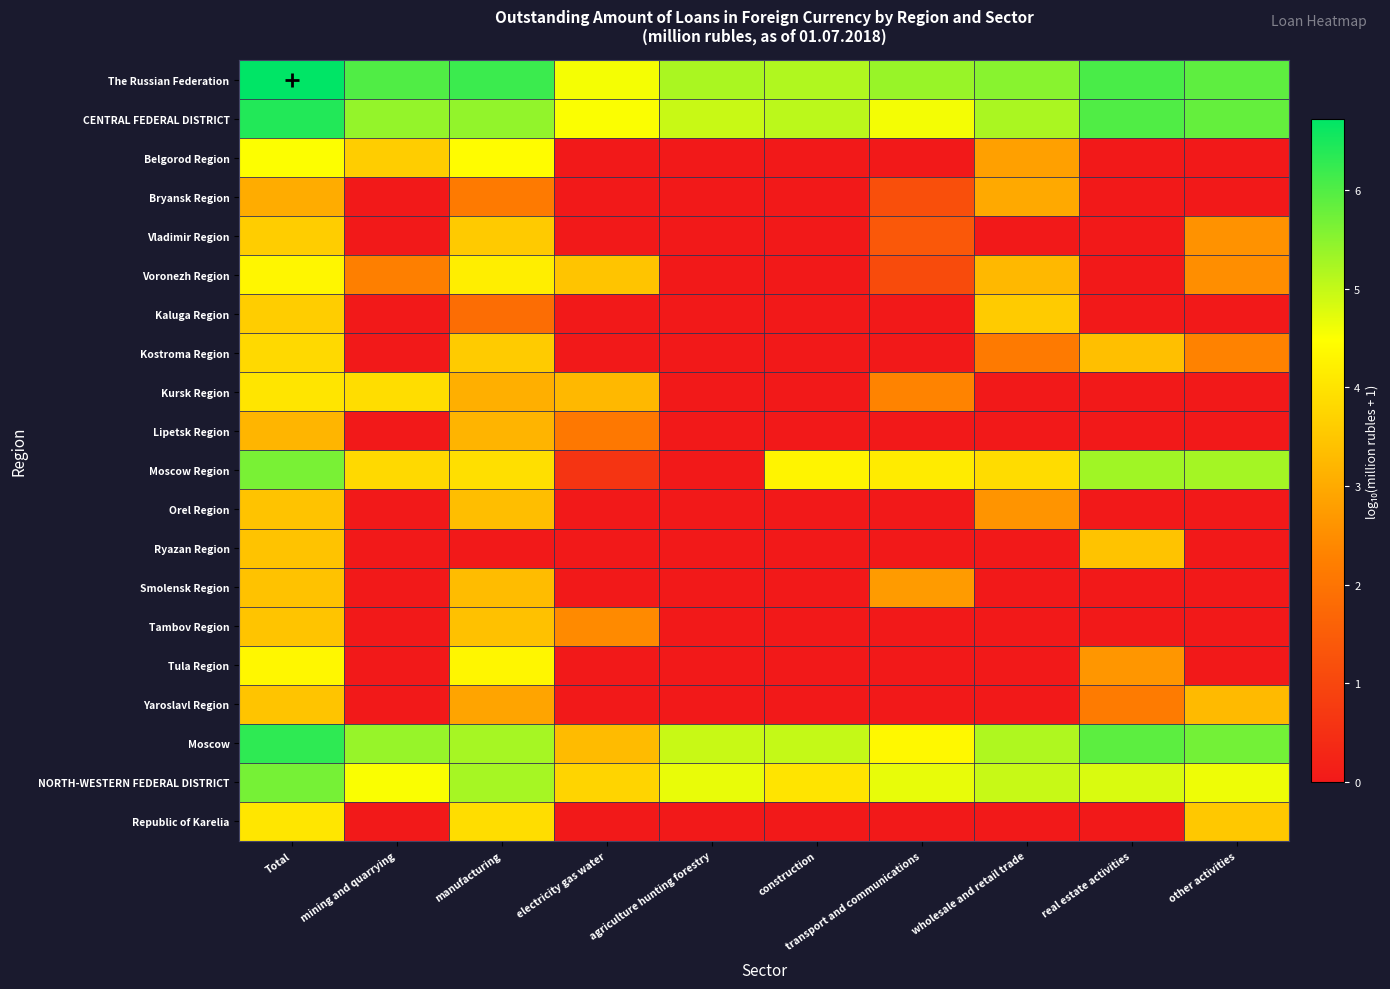

Rank the series at mining and quarrying from highest to lowest value.

The Russian Federation, CENTRAL FEDERAL DISTRICT, Moscow, NORTH-WESTERN FEDERAL DISTRICT, Kursk Region, Moscow Region, Belgorod Region, Voronezh Region, Bryansk Region, Vladimir Region, Kaluga Region, Kostroma Region, Lipetsk Region, Orel Region, Ryazan Region, Smolensk Region, Tambov Region, Tula Region, Yaroslavl Region, Republic of Karelia